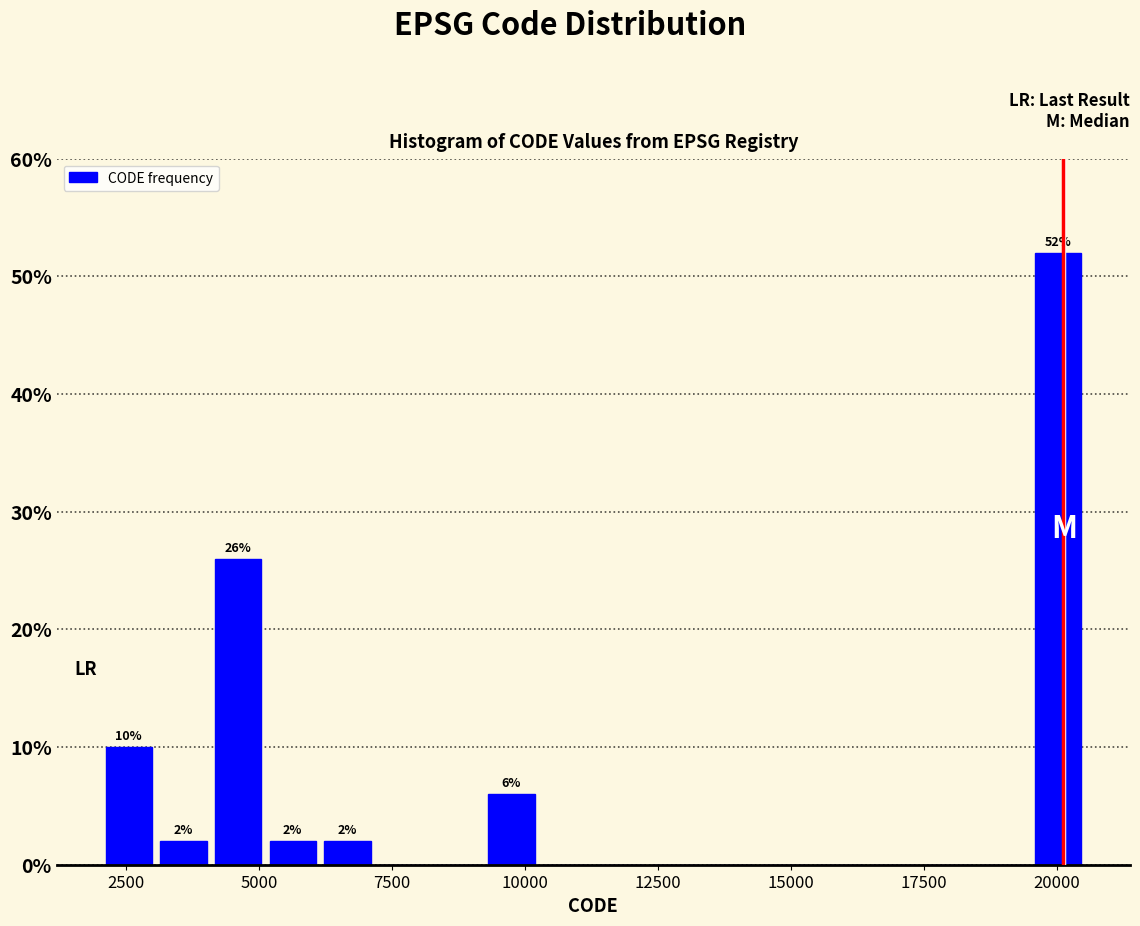

Read against the x-axis, roughly where is the centre of the tallest bar?

20000